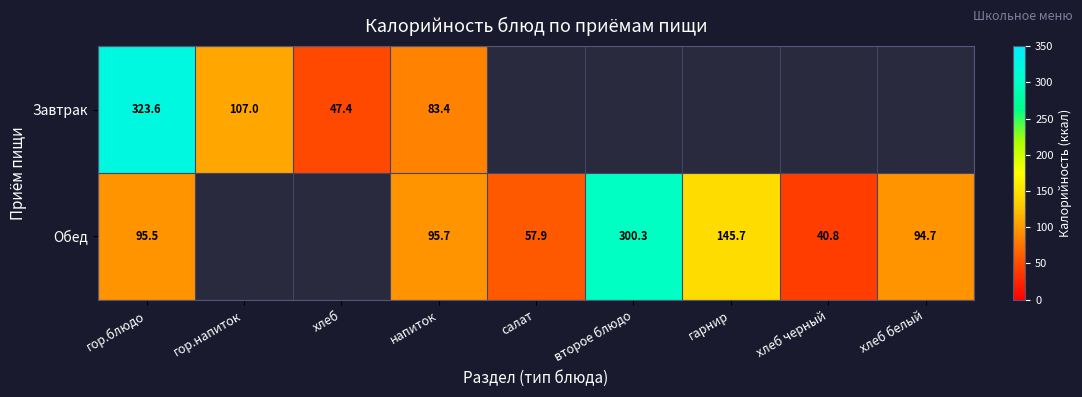

The Завтрак series shows 83.4 at напиток. True or false?

True